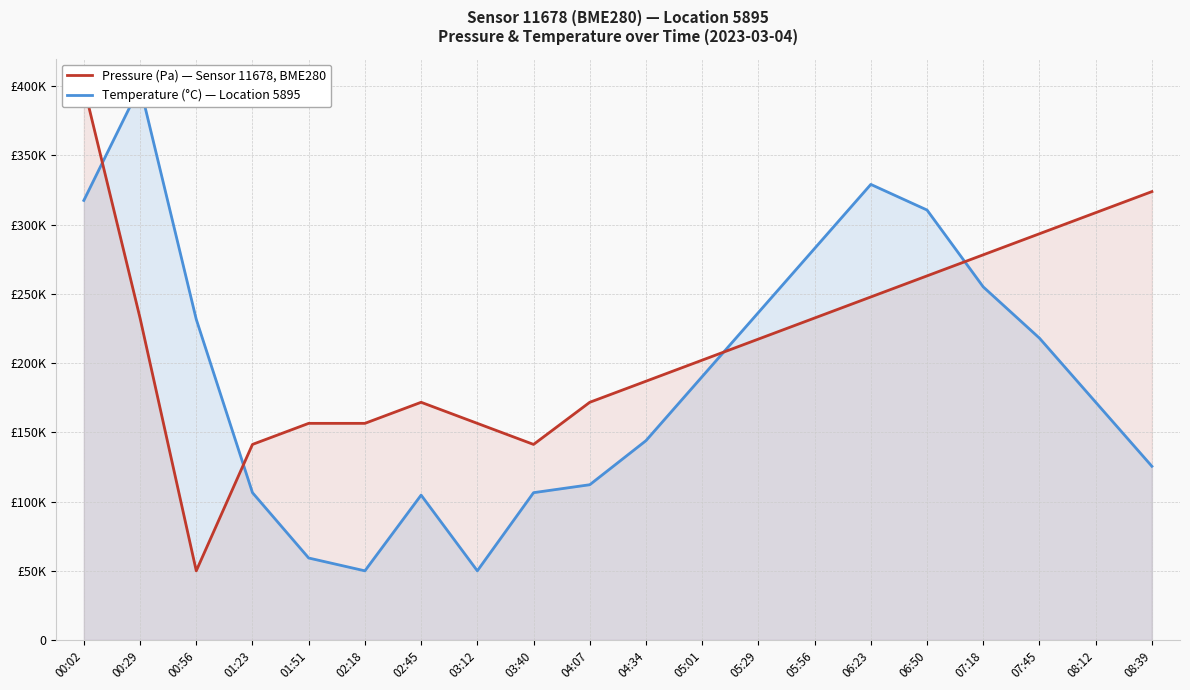

Which series has the widest spread of values?

Pressure (Pa)